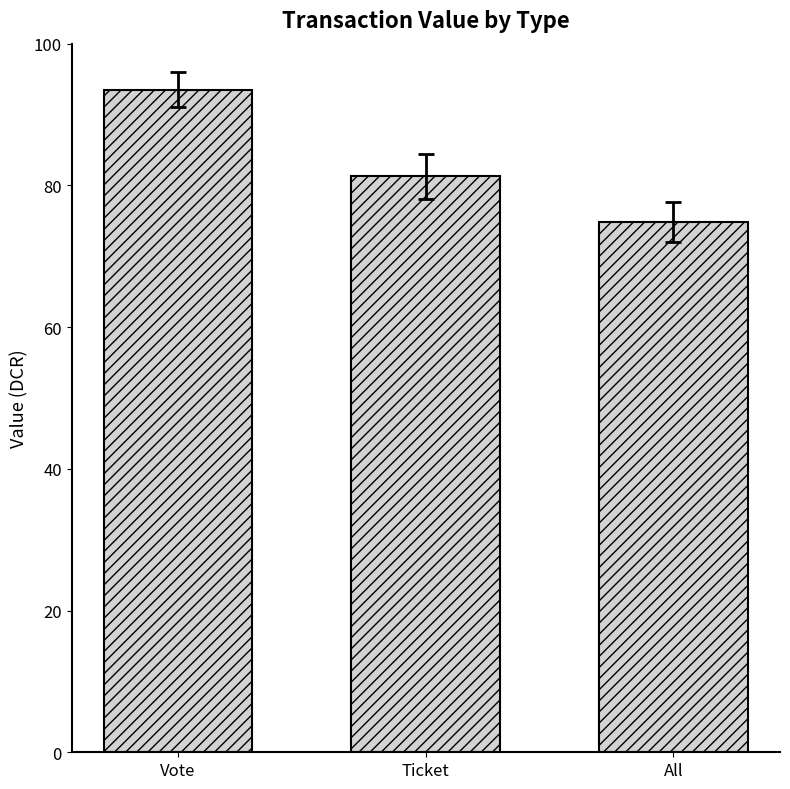

What is the difference between the values at All and Ticket?

6.5